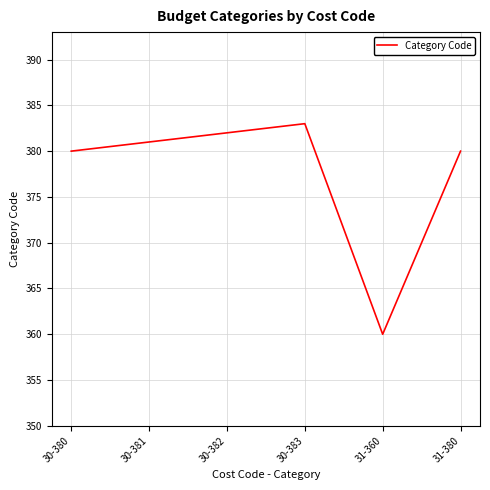

Which label corresponds to the largest value in the chart?

30-383